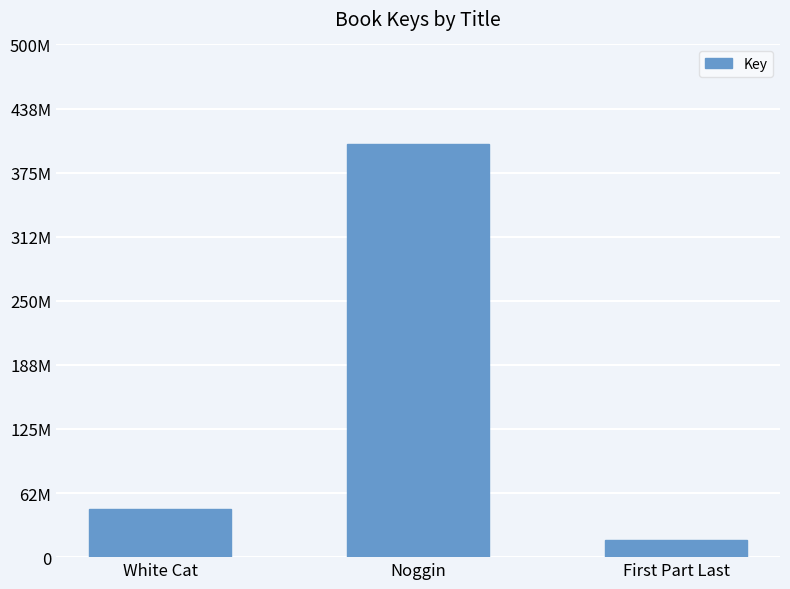

True or false: the data shows 664319871 at Noggin.

False